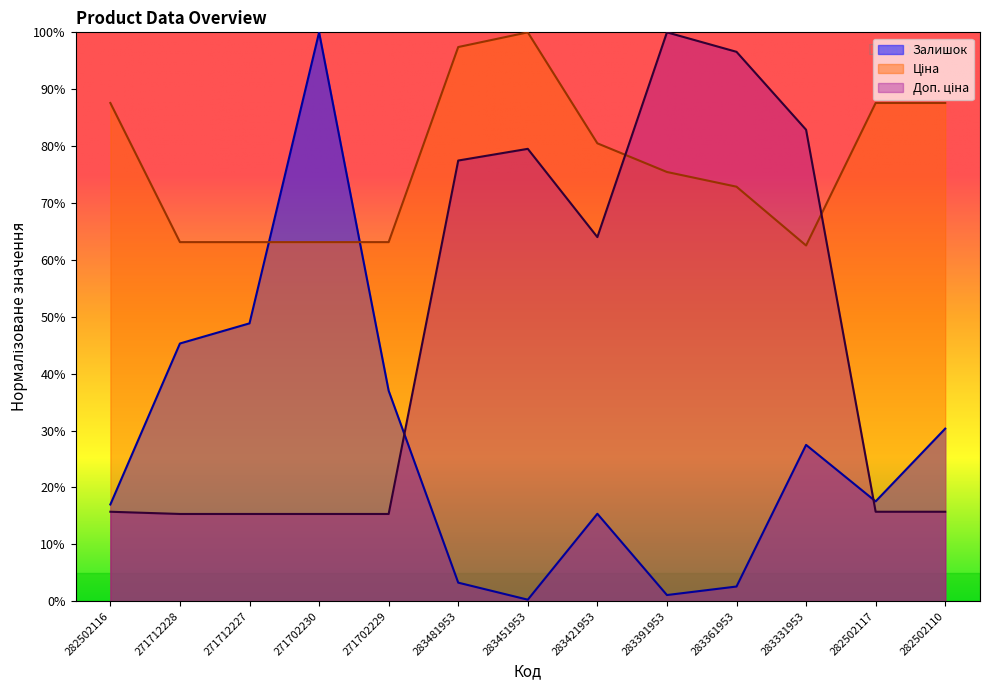

In Залишок, how many points are lower than both neighbors (excluding endpoints)?

3